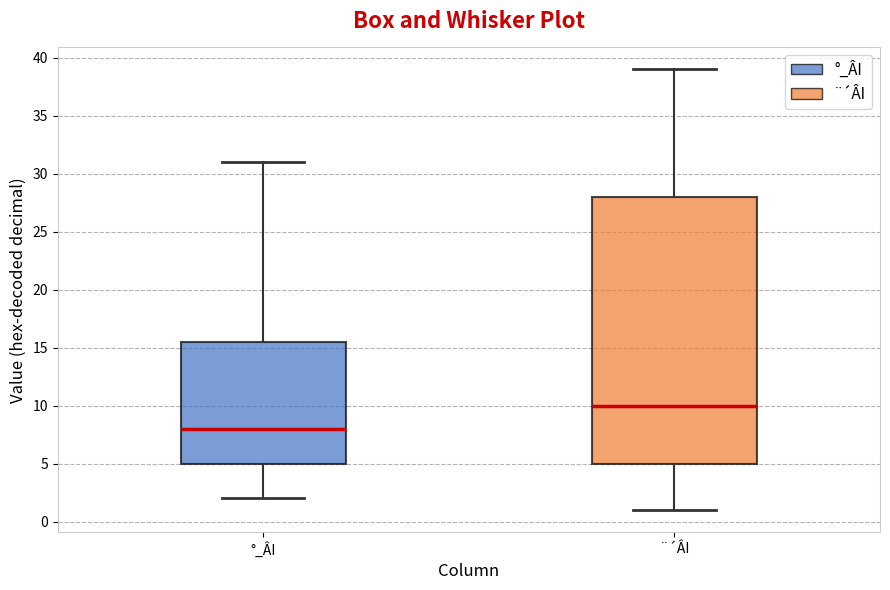

Where does the upper whisker of the box for °_ÂI end on the y-axis? The values are not printed on the chart, so give them approximately, as read against the axis.

31.0